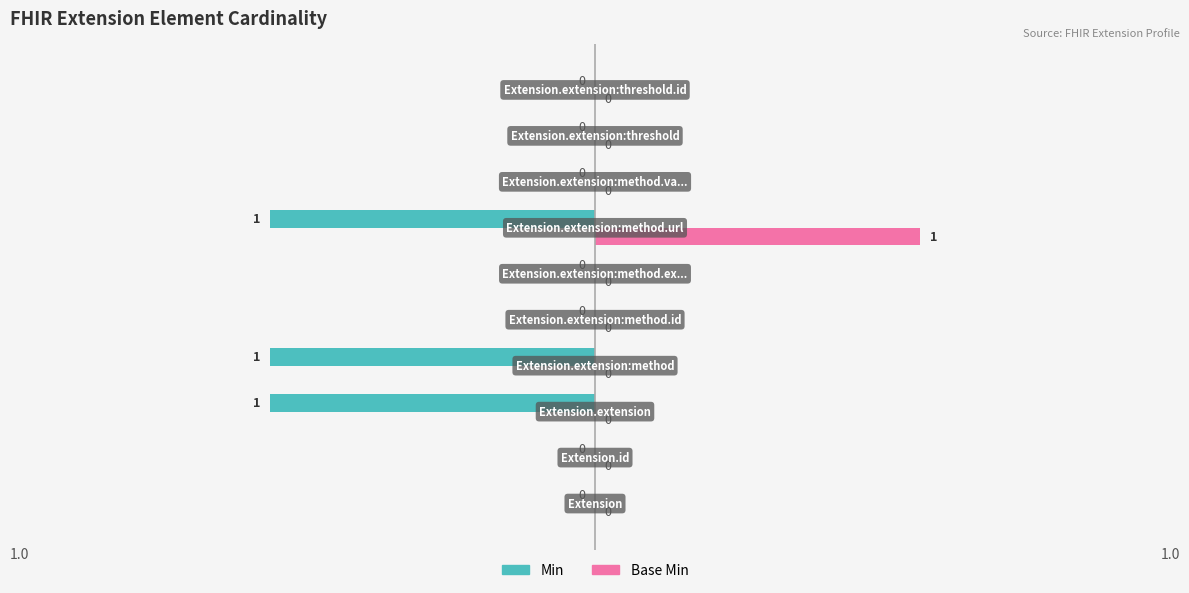

What is the sum of all Min values?

-3